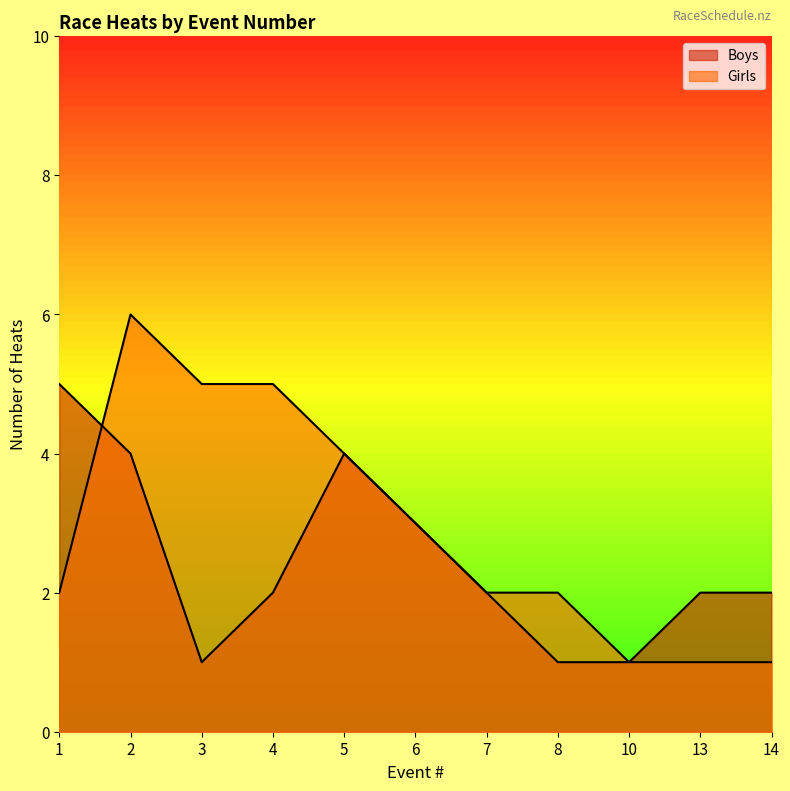

Rank the series by their maximum value, from highest to lowest.

Girls, Boys